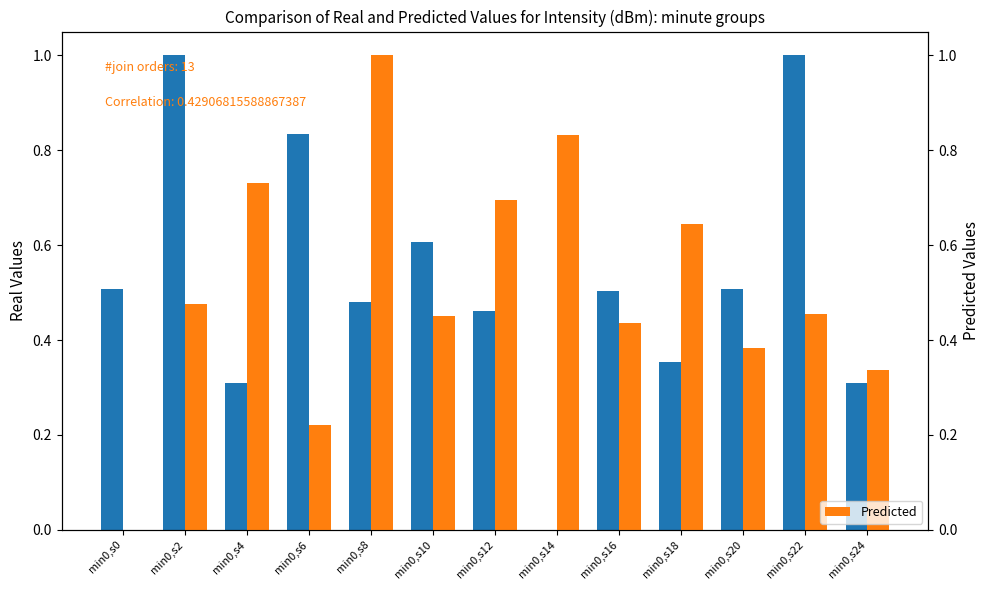

What is the total value across all series at min0,s10?

1.1